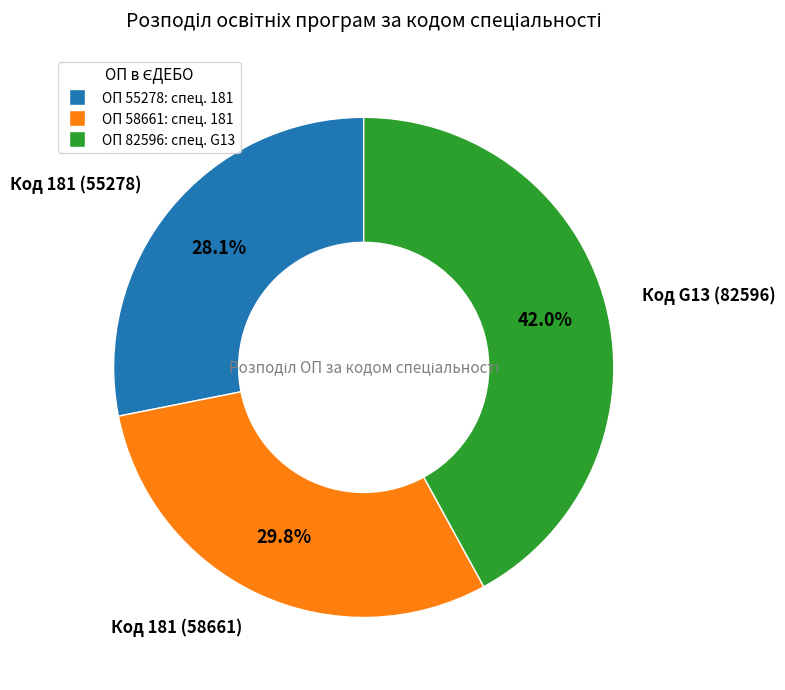

Is there a majority slice in this chart?

No